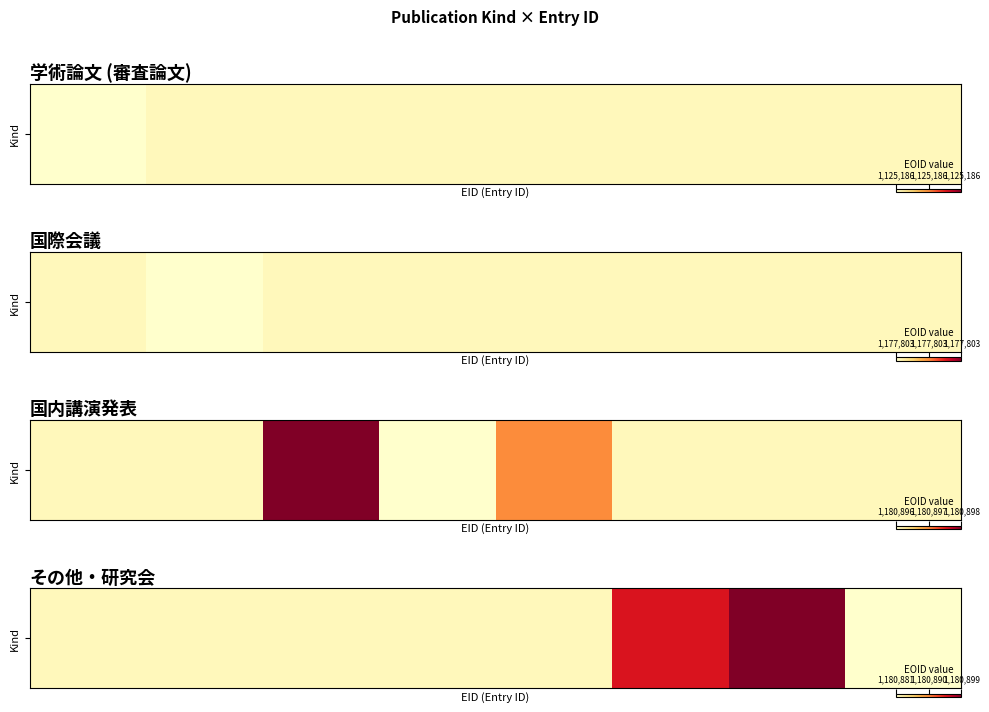

The chart shows a value of 0.0 at 4. True or false?

False